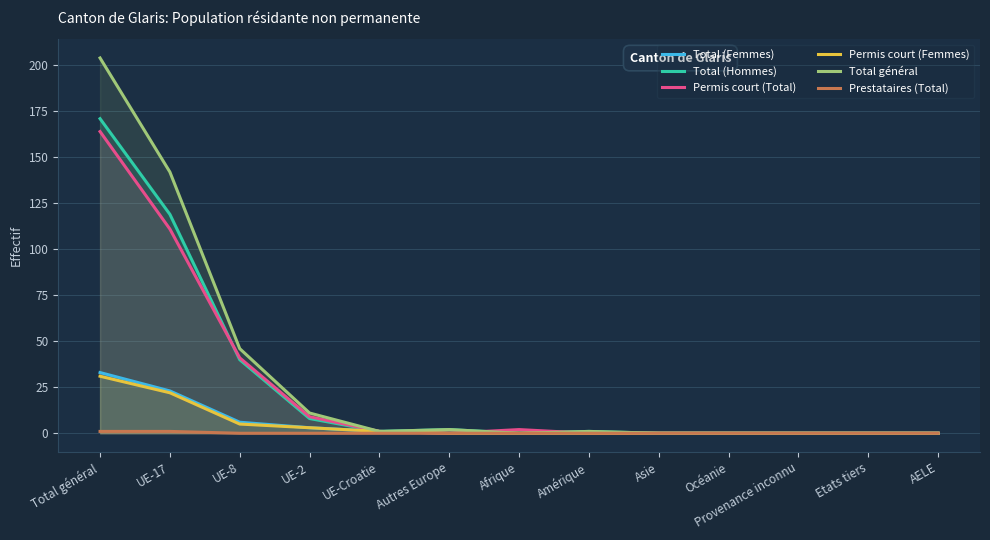

Where is Permis court (Total) nearest to the value 82?

UE-17